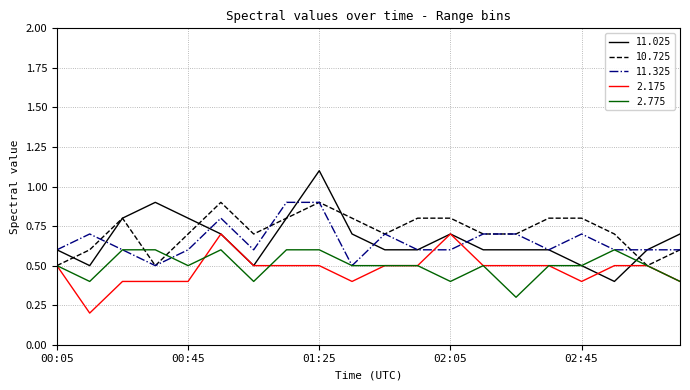

What is the lowest value of the 10.725 series?

0.5